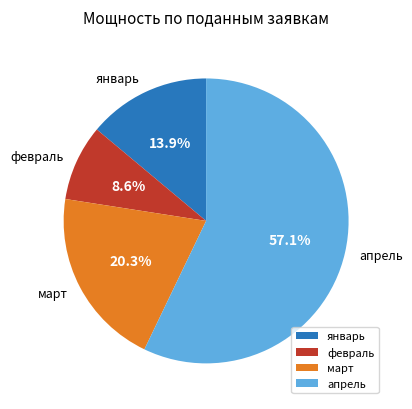

Is the sum of январь and апрель greater than half?

Yes